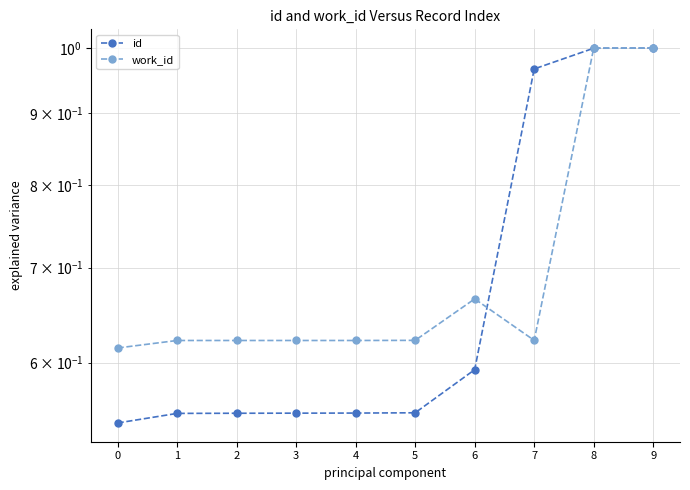

How many data points does each series have?

10